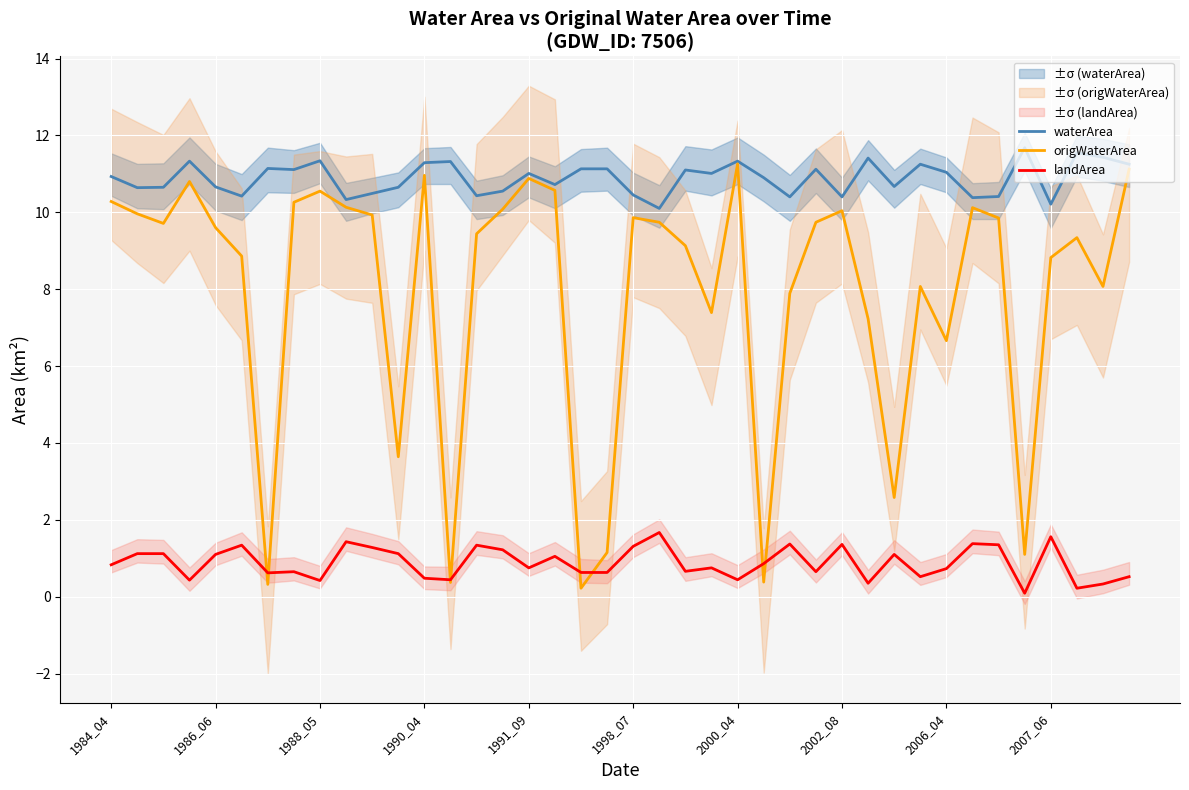

Which category has the highest value across all series?

35